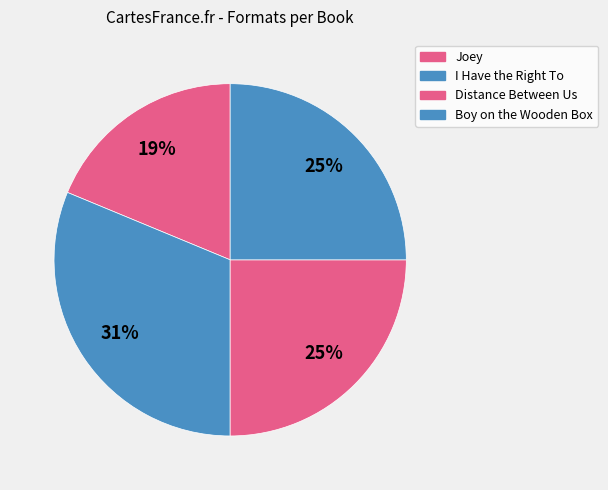

Which has a higher value, Boy on the Wooden Box or Distance Between Us?

Boy on the Wooden Box